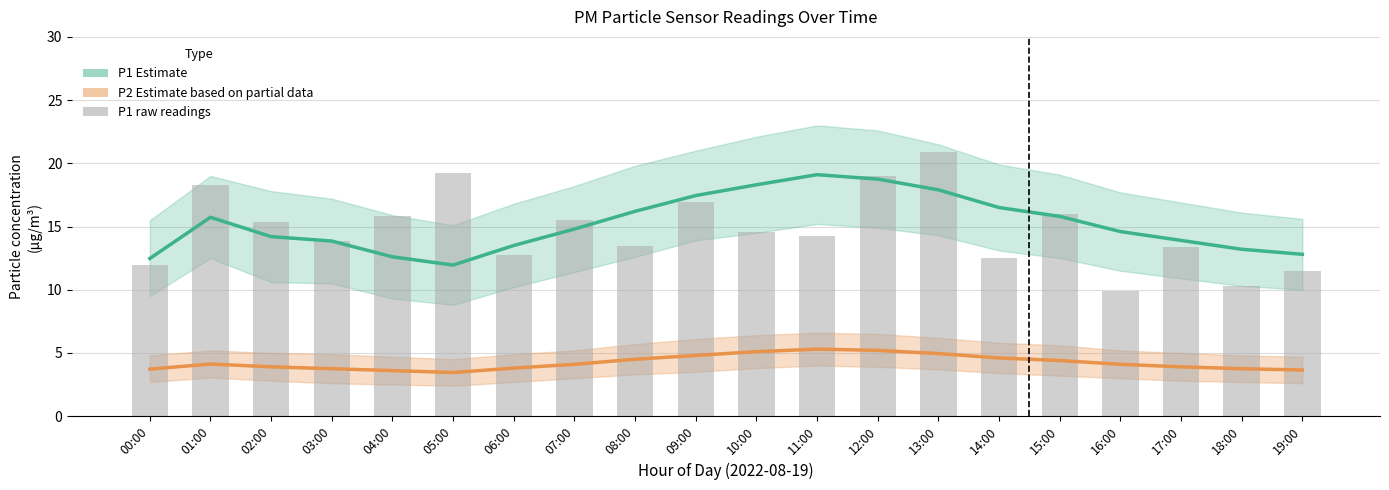

At how many categories does at least one series exceed 12?

20